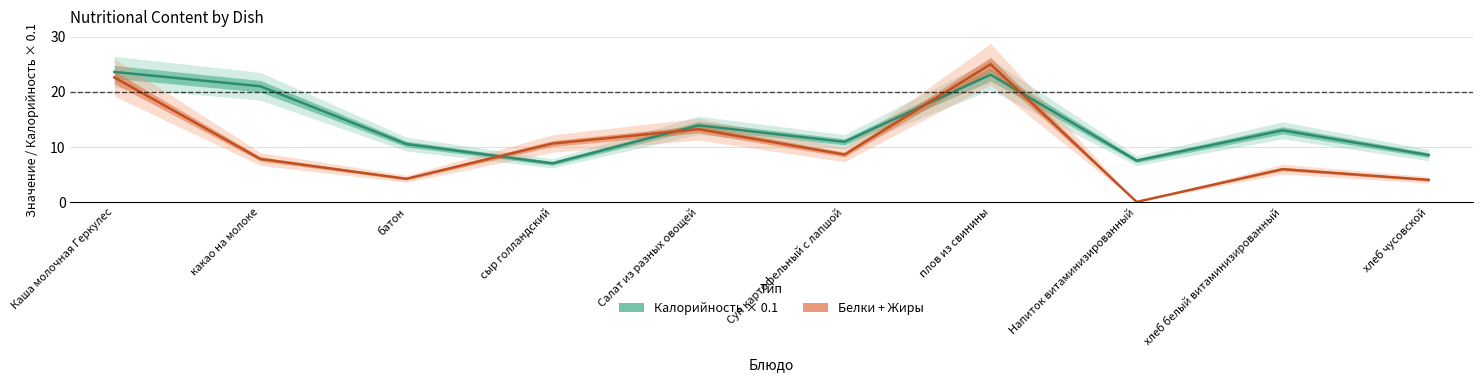

What is the spread (max minus min) of values at батон?

6.3